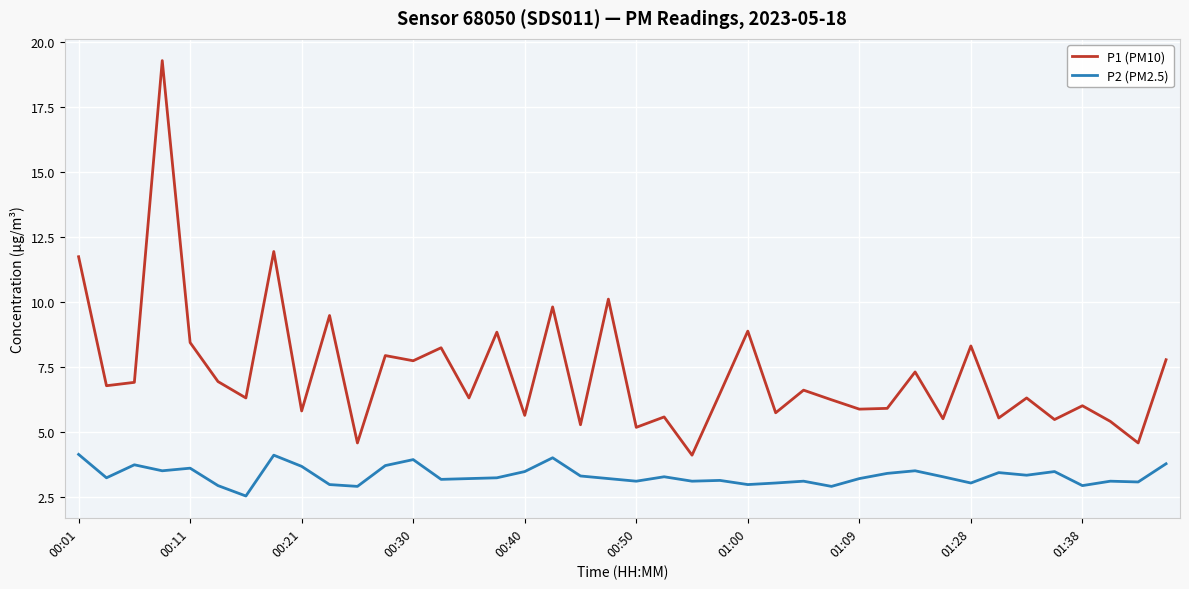

List the series in order of their peak value, highest first.

P1 (PM10), P2 (PM2.5)